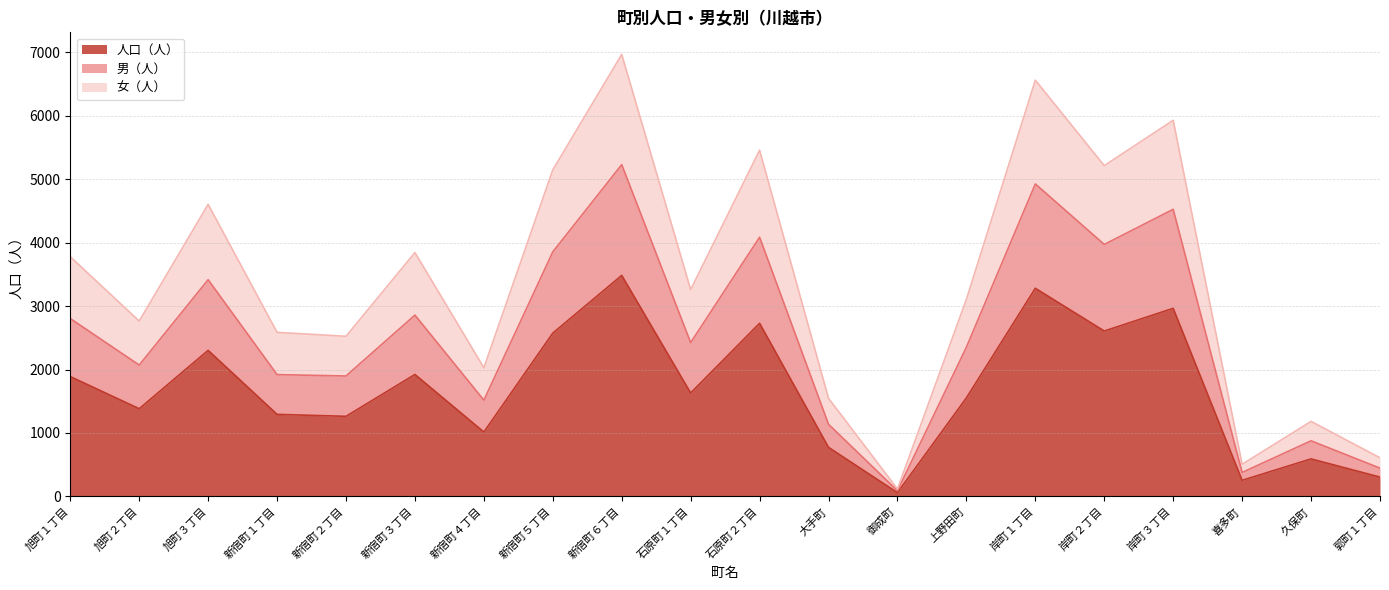

List the series in order of their peak value, highest first.

女（人）, 男（人）, 人口（人）